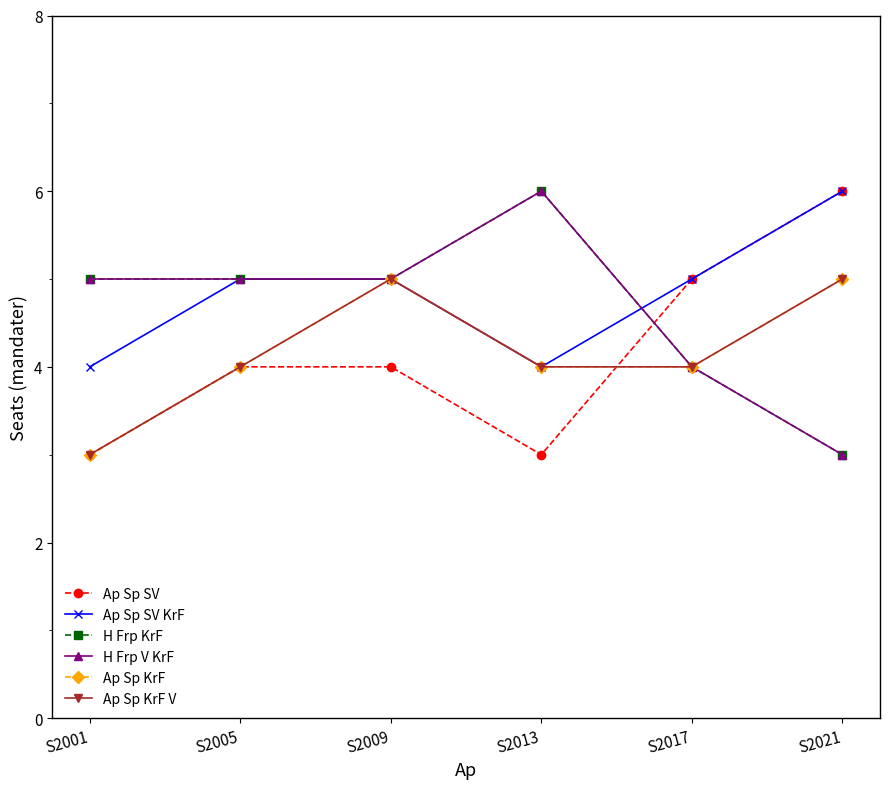

Is this an area chart (filled region under the line)?

No